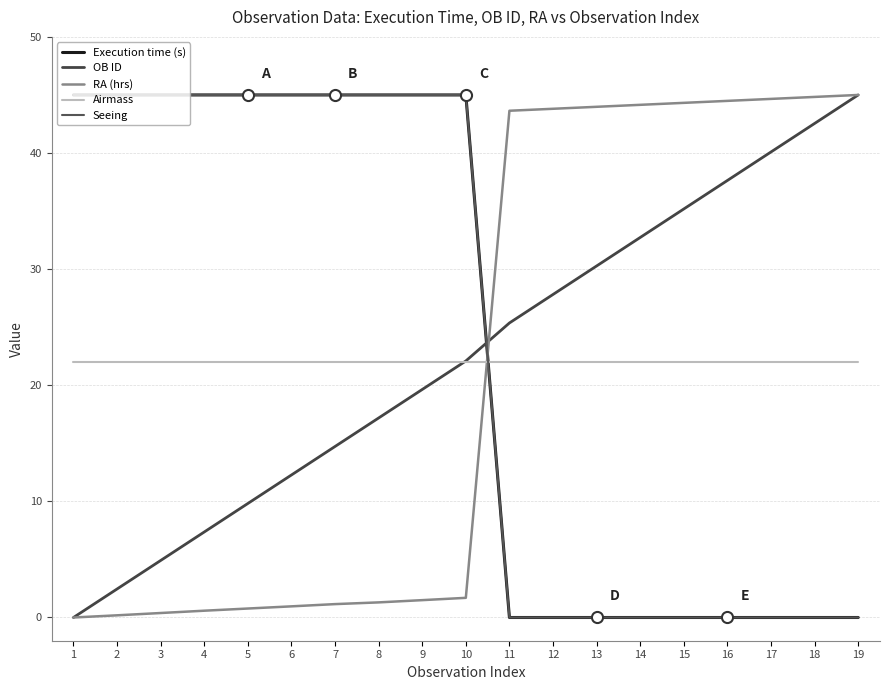

Which series has the largest total across all categories?

Execution time (s)